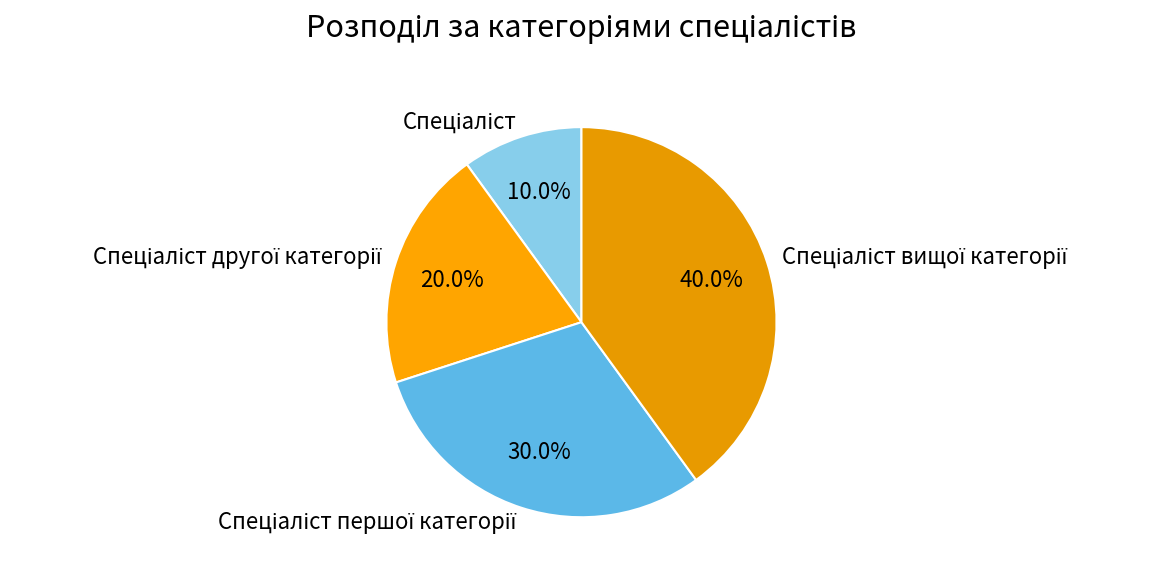

To the nearest percent, what is the difference between the largest and smallest slice percentages?

30%